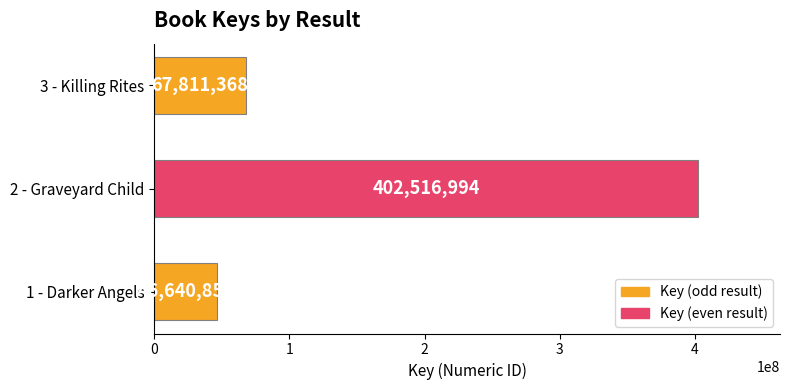

What is the approximate value at 2 - Graveyard Child, to the nearest 100?

402517000